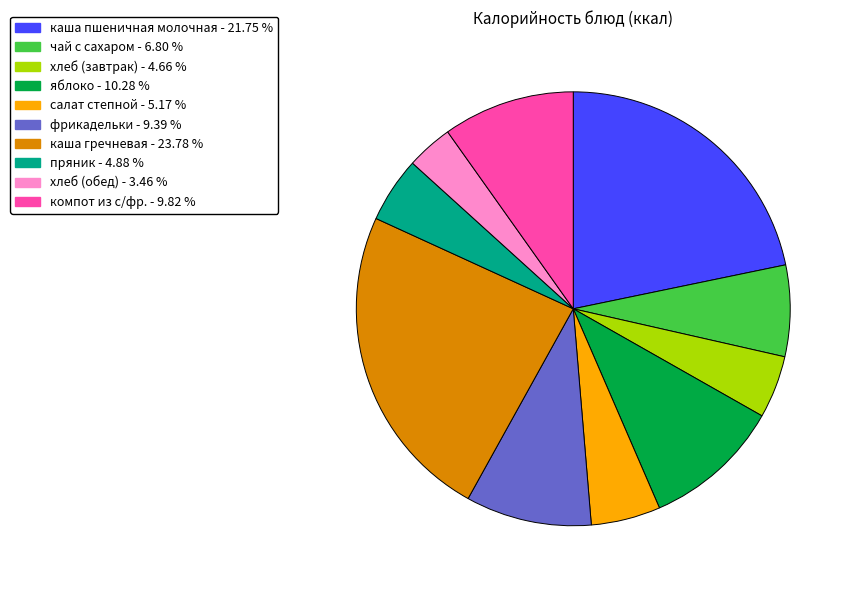

Which category has the biggest portion of the pie?

каша гречневая